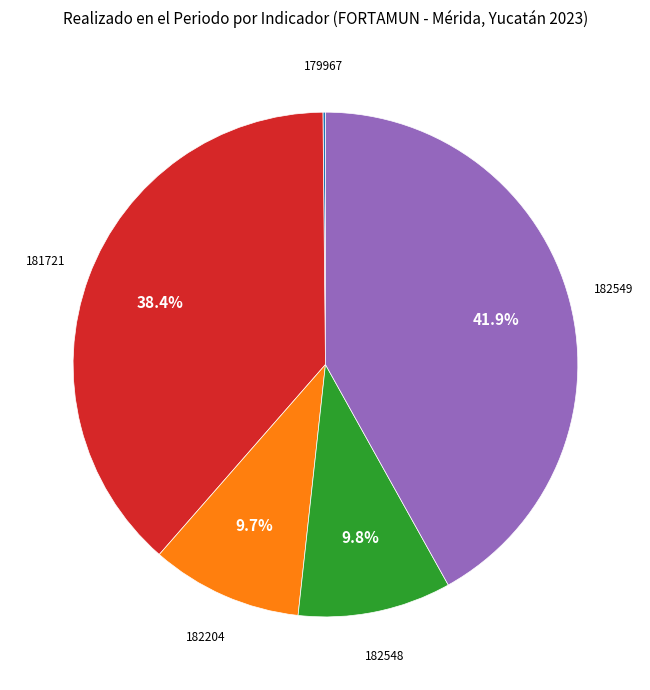

Between 182549 and 182204, which is larger?

182549